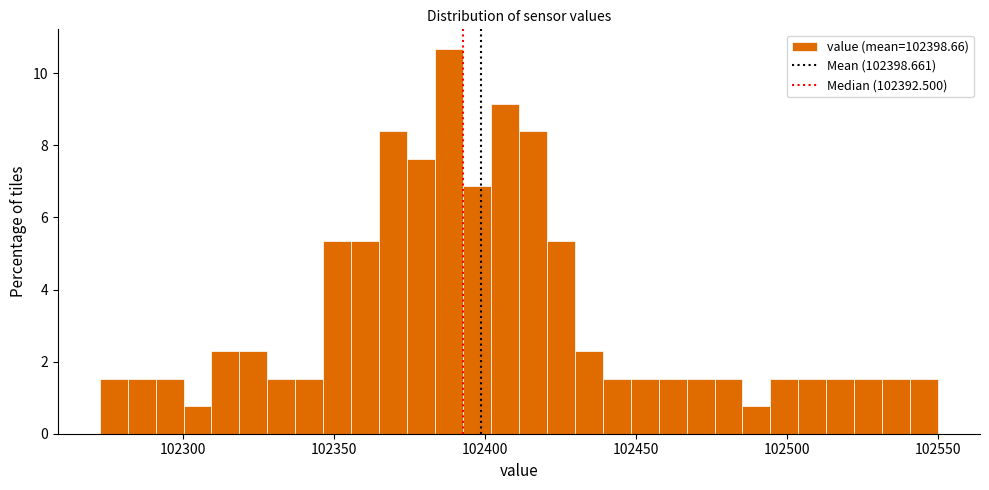

Around what value on the x-axis is the tallest bar? Give the approximate position of its centre, as read against the axis.

102390